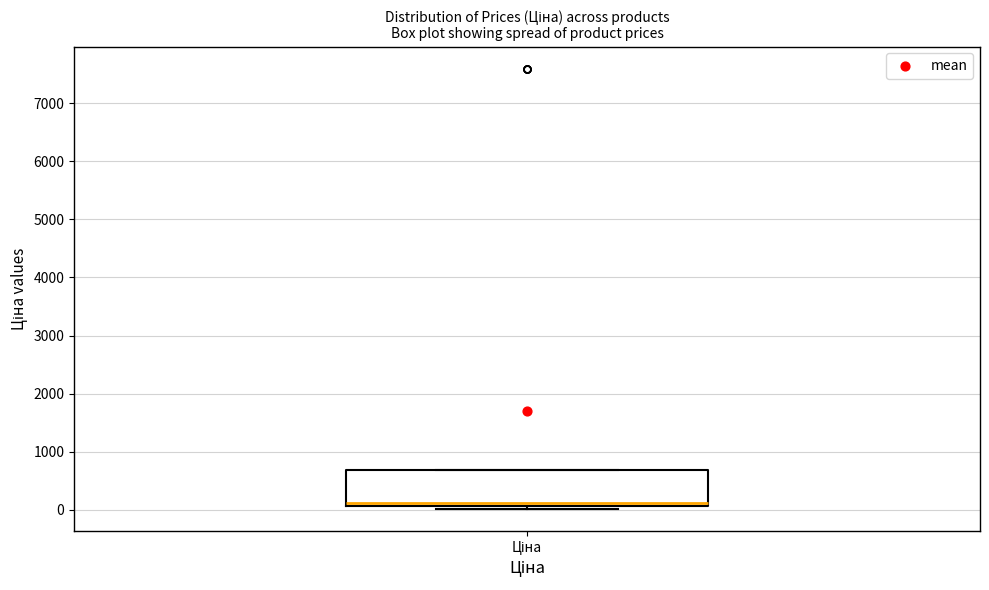

Where is the lower edge of the box for Ціна on the y-axis? The values are not printed on the chart, so give them approximately, as read against the axis.

100